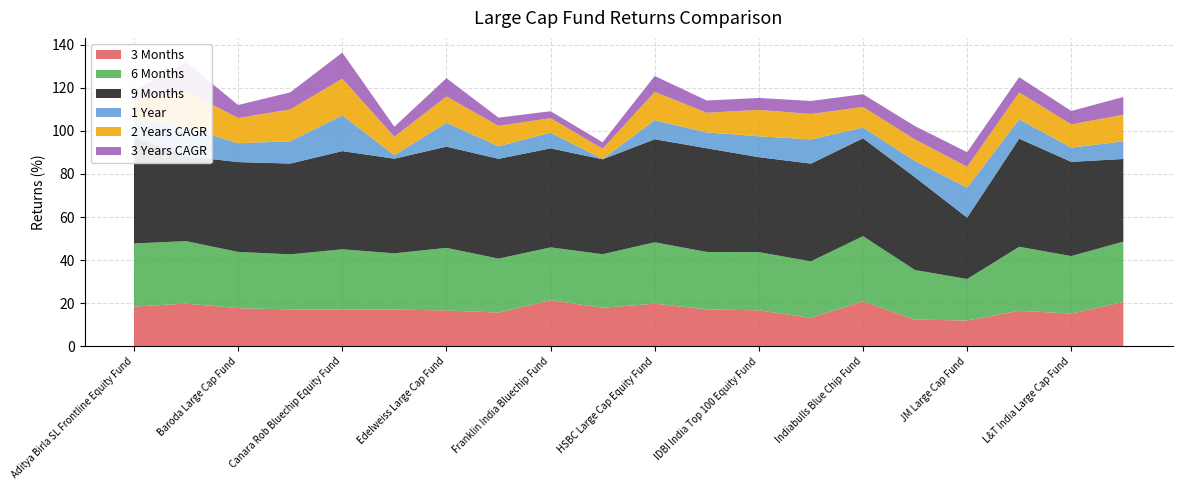

Reading right to left, what are all the values shown in this chart?

3 Months: LIC MF Large Cap Fund=20.6	L&T India Large Cap Fund=15.2	Kotak Bluechip Fund=16.5	JM Large Cap Fund=12.0	Invesco India Largecap Fund=12.4	Indiabulls Blue Chip Fund=20.8	IDFC Large Cap Fund=13.2	IDBI India Top 100 Equity Fund=16.7	ICICI Pru Bluechip Fund=17.1	HSBC Large Cap Equity Fund=19.8	HDFC Top 100 Fund=17.9	Franklin India Bluechip Fund=21.4	Essel Large Cap Equity Fund=15.7	Edelweiss Large Cap Fund=16.6	DSP Top 100 Equity Fund=17.1	Canara Rob Bluechip Equity Fund=17.0	BNP Paribas Large Cap Fund=17.1	Baroda Large Cap Fund=17.7	Axis Bluechip Fund=19.8	Aditya Birla SL Frontline Equity Fund=18.4
6 Months: LIC MF Large Cap Fund=28.0	L&T India Large Cap Fund=26.7	Kotak Bluechip Fund=29.7	JM Large Cap Fund=19.3	Invesco India Largecap Fund=23.0	Indiabulls Blue Chip Fund=30.3	IDFC Large Cap Fund=26.2	IDBI India Top 100 Equity Fund=27.0	ICICI Pru Bluechip Fund=26.7	HSBC Large Cap Equity Fund=28.5	HDFC Top 100 Fund=24.8	Franklin India Bluechip Fund=24.5	Essel Large Cap Equity Fund=25.0	Edelweiss Large Cap Fund=29.1	DSP Top 100 Equity Fund=26.1	Canara Rob Bluechip Equity Fund=28.0	BNP Paribas Large Cap Fund=25.6	Baroda Large Cap Fund=26.1	Axis Bluechip Fund=29.0	Aditya Birla SL Frontline Equity Fund=29.3
9 Months: LIC MF Large Cap Fund=38.4	L&T India Large Cap Fund=43.7	Kotak Bluechip Fund=50.2	JM Large Cap Fund=28.5	Invesco India Largecap Fund=43.0	Indiabulls Blue Chip Fund=45.4	IDFC Large Cap Fund=45.4	IDBI India Top 100 Equity Fund=44.1	ICICI Pru Bluechip Fund=48.1	HSBC Large Cap Equity Fund=47.8	HDFC Top 100 Fund=44.0	Franklin India Bluechip Fund=46.0	Essel Large Cap Equity Fund=46.3	Edelweiss Large Cap Fund=47.0	DSP Top 100 Equity Fund=43.9	Canara Rob Bluechip Equity Fund=45.6	BNP Paribas Large Cap Fund=42.2	Baroda Large Cap Fund=41.7	Axis Bluechip Fund=39.4	Aditya Birla SL Frontline Equity Fund=49.4
1 Year: LIC MF Large Cap Fund=8.2	L&T India Large Cap Fund=6.6	Kotak Bluechip Fund=9.0	JM Large Cap Fund=13.9	Invesco India Largecap Fund=7.5	Indiabulls Blue Chip Fund=5.0	IDFC Large Cap Fund=11.2	IDBI India Top 100 Equity Fund=9.7	ICICI Pru Bluechip Fund=7.4	HSBC Large Cap Equity Fund=8.8	HDFC Top 100 Fund=0.1	Franklin India Bluechip Fund=7.3	Essel Large Cap Equity Fund=5.8	Edelweiss Large Cap Fund=11.1	DSP Top 100 Equity Fund=1.6	Canara Rob Bluechip Equity Fund=16.6	BNP Paribas Large Cap Fund=10.4	Baroda Large Cap Fund=8.7	Axis Bluechip Fund=13.4	Aditya Birla SL Frontline Equity Fund=8.1
2 Years CAGR: LIC MF Large Cap Fund=12.4	L&T India Large Cap Fund=10.8	Kotak Bluechip Fund=12.5	JM Large Cap Fund=9.7	Invesco India Largecap Fund=10.0	Indiabulls Blue Chip Fund=9.6	IDFC Large Cap Fund=11.8	IDBI India Top 100 Equity Fund=12.3	ICICI Pru Bluechip Fund=9.1	HSBC Large Cap Equity Fund=13.2	HDFC Top 100 Fund=4.8	Franklin India Bluechip Fund=6.7	Essel Large Cap Equity Fund=9.5	Edelweiss Large Cap Fund=12.2	DSP Top 100 Equity Fund=8.6	Canara Rob Bluechip Equity Fund=17.1	BNP Paribas Large Cap Fund=14.8	Baroda Large Cap Fund=11.7	Axis Bluechip Fund=16.8	Aditya Birla SL Frontline Equity Fund=8.7
3 Years CAGR: LIC MF Large Cap Fund=8.2	L&T India Large Cap Fund=6.2	Kotak Bluechip Fund=7.1	JM Large Cap Fund=6.7	Invesco India Largecap Fund=6.2	Indiabulls Blue Chip Fund=5.9	IDFC Large Cap Fund=6.0	IDBI India Top 100 Equity Fund=5.5	ICICI Pru Bluechip Fund=5.7	HSBC Large Cap Equity Fund=7.4	HDFC Top 100 Fund=2.9	Franklin India Bluechip Fund=3.2	Essel Large Cap Equity Fund=3.8	Edelweiss Large Cap Fund=8.5	DSP Top 100 Equity Fund=4.6	Canara Rob Bluechip Equity Fund=12.1	BNP Paribas Large Cap Fund=7.9	Baroda Large Cap Fund=6.0	Axis Bluechip Fund=13.3	Aditya Birla SL Frontline Equity Fund=4.6